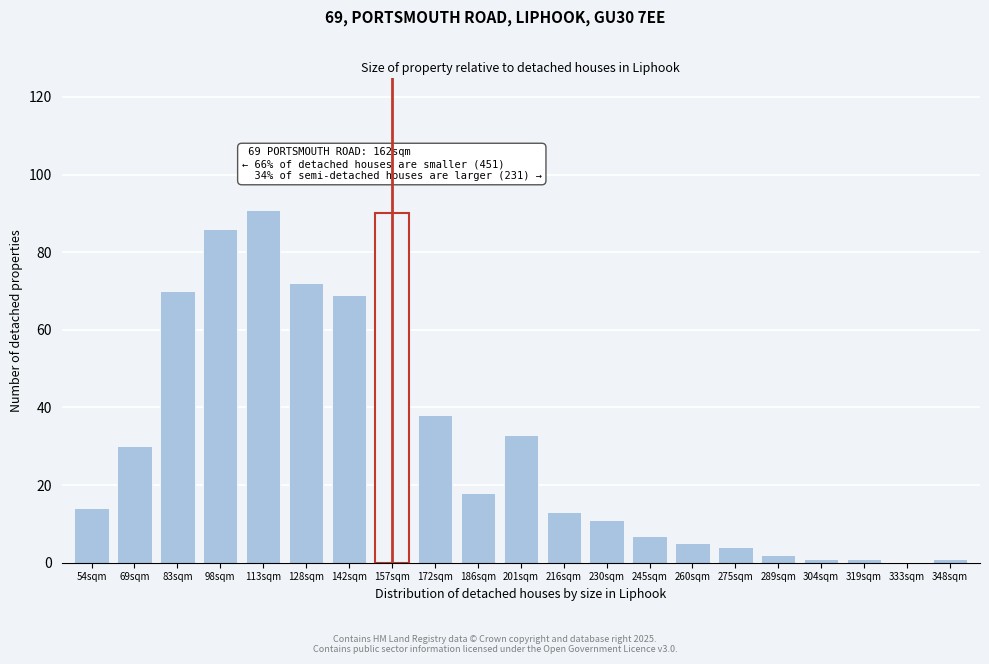

Reading left to right, transcribe all the data shown in this chart.

54sqm=14	69sqm=30	83sqm=70	98sqm=86	113sqm=91	128sqm=72	142sqm=69	157sqm=90	172sqm=38	186sqm=18	201sqm=33	216sqm=13	230sqm=11	245sqm=7	260sqm=5	275sqm=4	289sqm=2	304sqm=1	319sqm=1	333sqm=0	348sqm=1